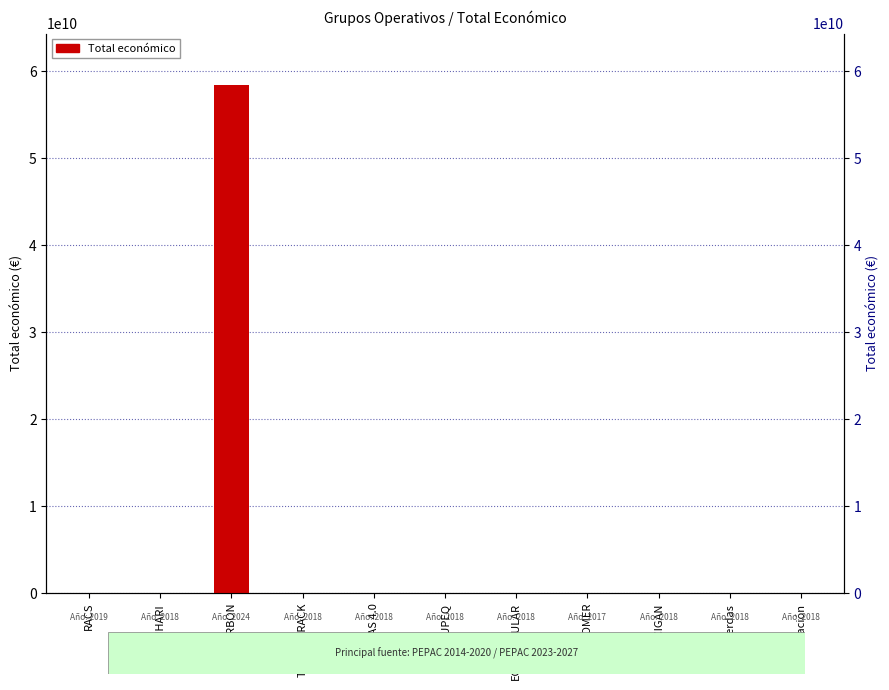

The chart shows a value of 8484999 at PURINAS 4.0. True or false?

True